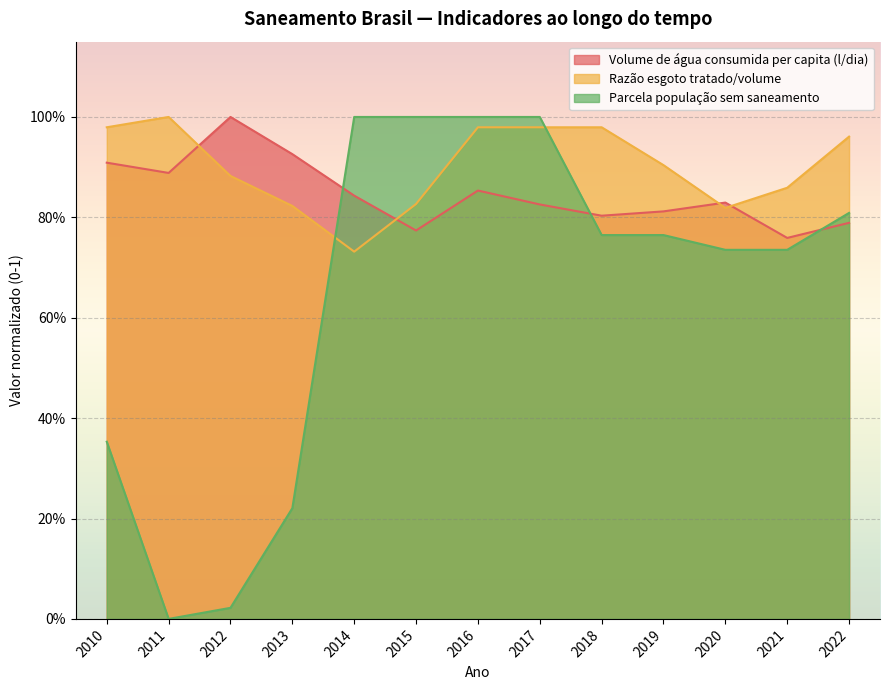

What is the average value of the Volume de água consumida per capita (l/dia) series?

0.8